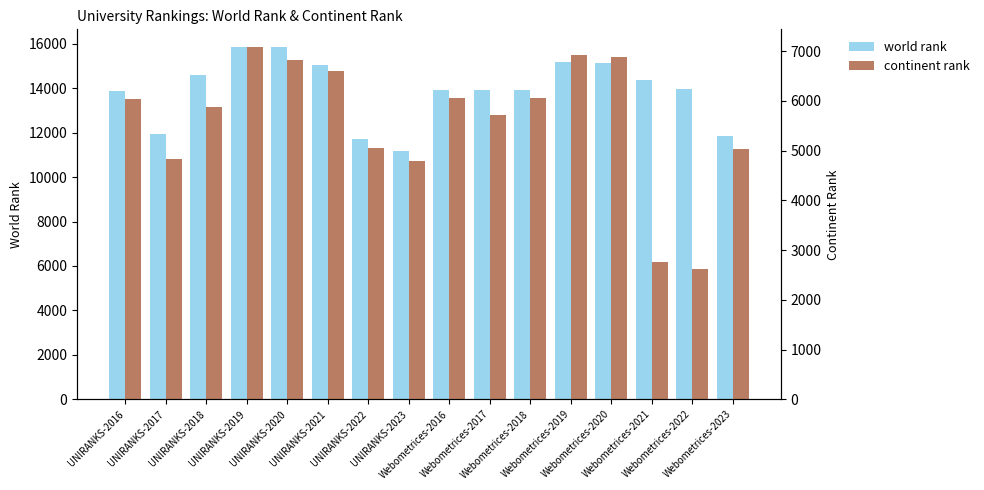

What is the value of the continent rank bar at the 7th from the left?

5043